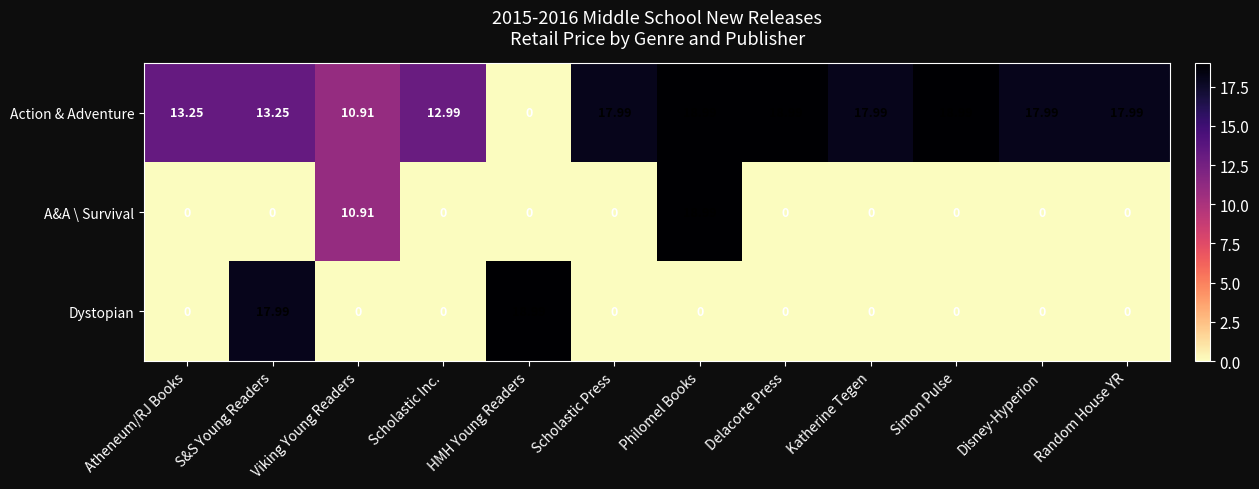

At how many categories does at least one series exceed 13?

10